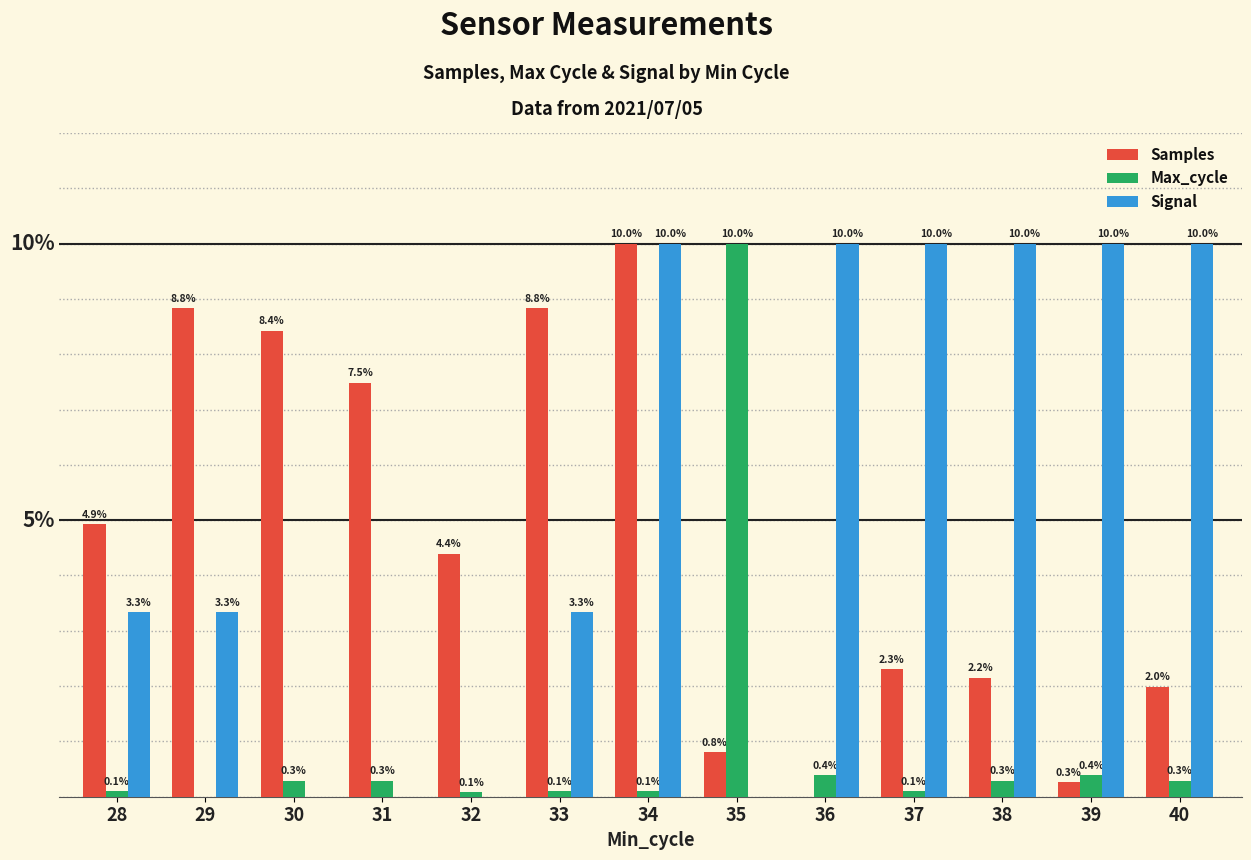

Which series changed the most between 33 and 39?

Samples